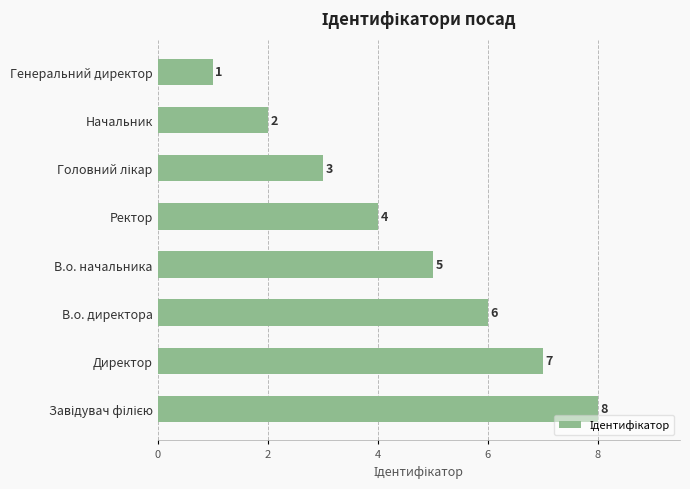

What is the difference between the maximum and second lowest values?

6